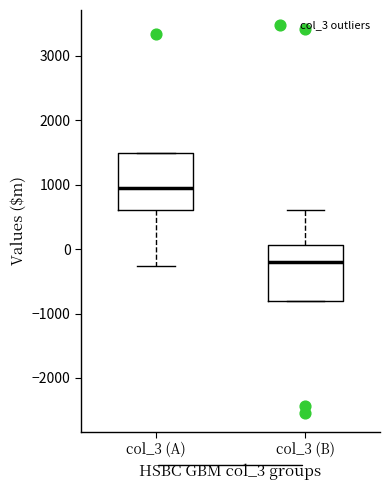

Reading left to right, read every box against the y-axis: the position of its median line, the range the box covers, and the ends of its whiskers. The values are not printed on the chart, so give them approximately, as read against the axis.

col_3 (A): median 900, box 600 to 1500, whiskers -300 to 1500
col_3 (B): median -200, box -800 to 100, whiskers -800 to 600